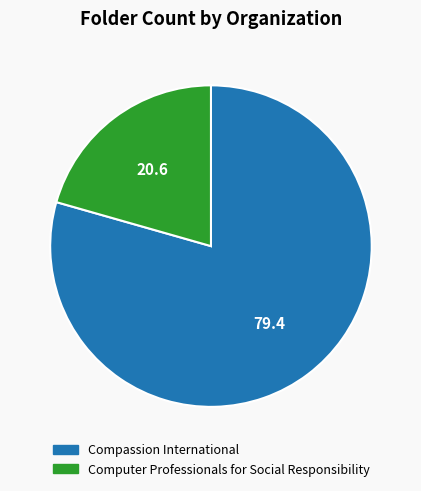

The Compassion International slice represents 93% of the pie. True or false?

False